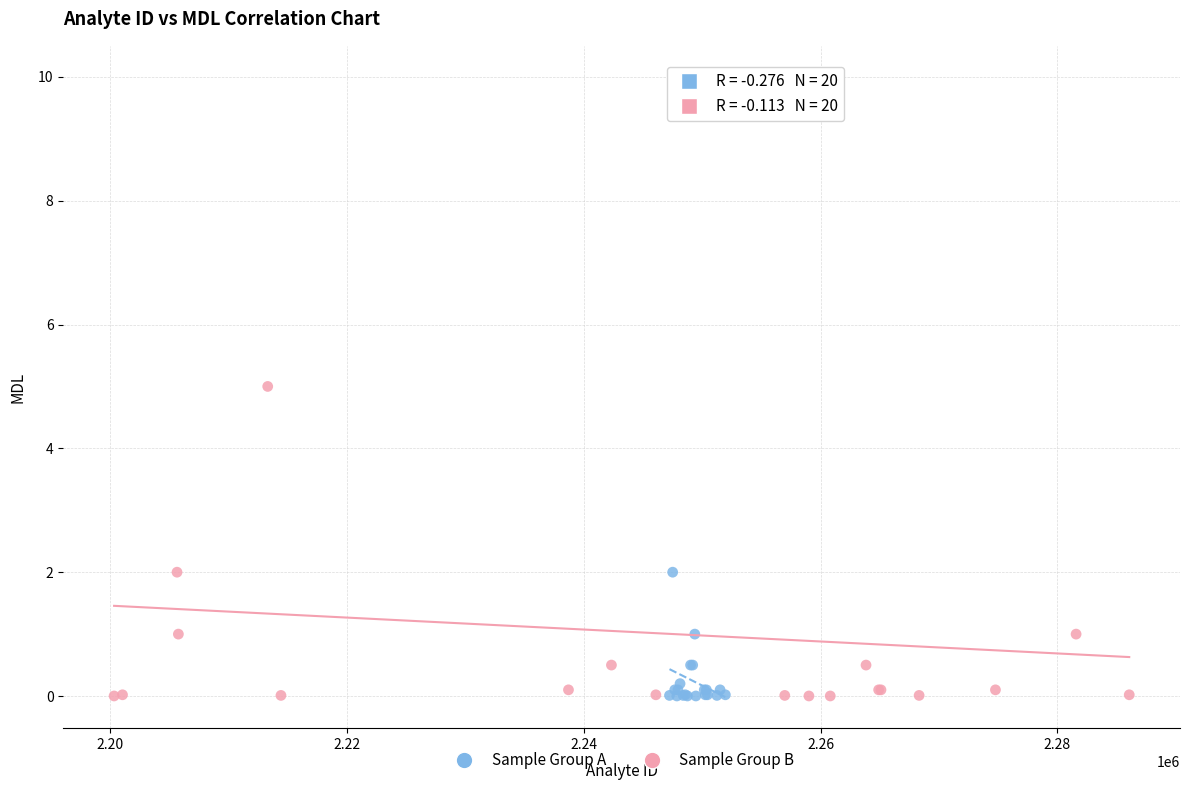

Which series contains the highest Y value?

Sample Group B